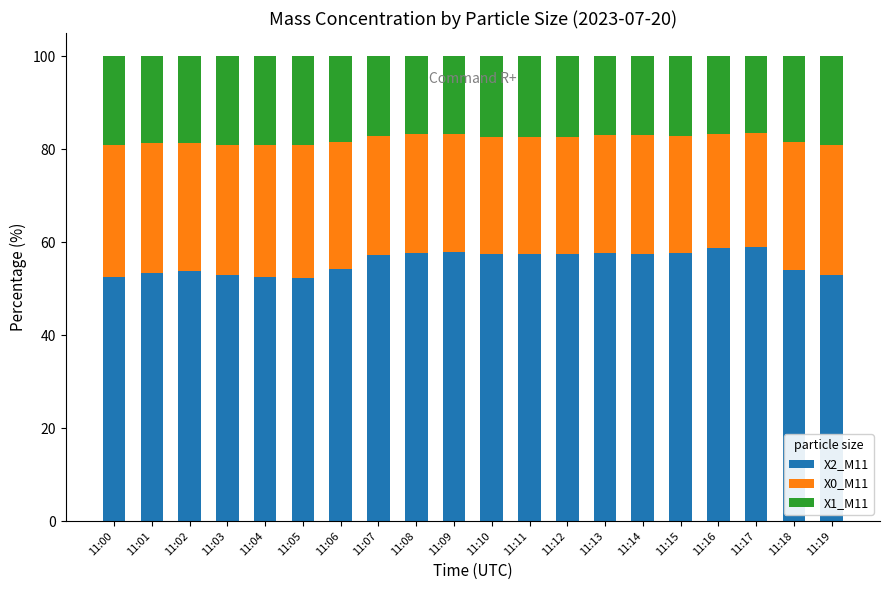

What are all the series names shown in the legend?

X2_M11, X0_M11, X1_M11